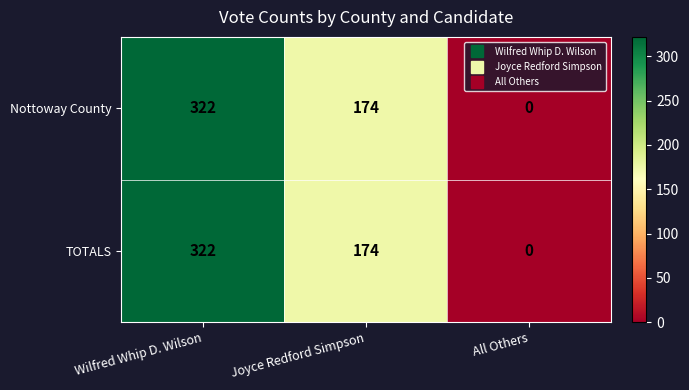

Rank the categories by TOTALS value from highest to lowest.

Wilfred Whip D. Wilson, Joyce Redford Simpson, All Others